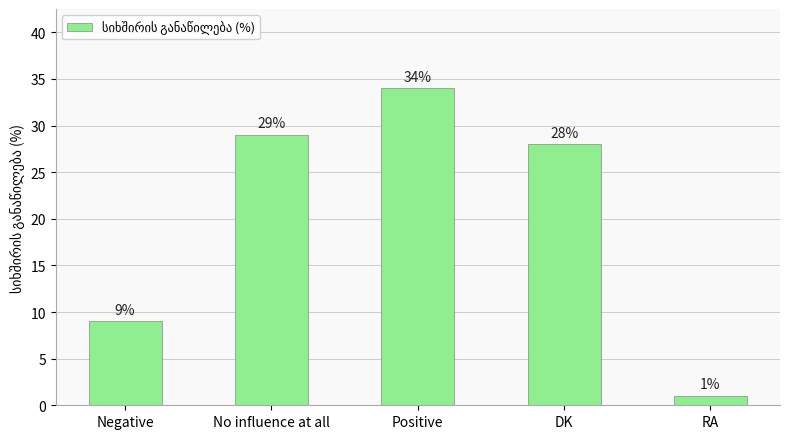

Where does the data first go above 28?

No influence at all